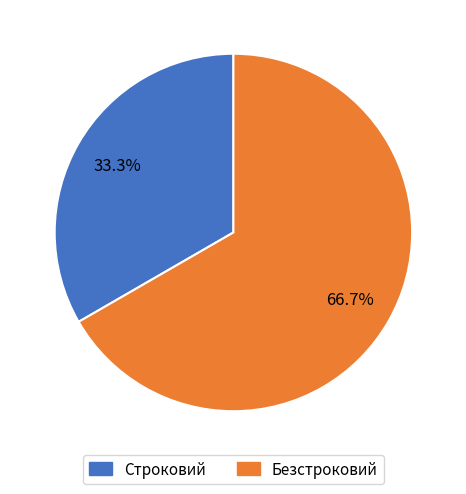

Approximately how many times larger is the value at Безстроковий compared to Строковий?

2.0